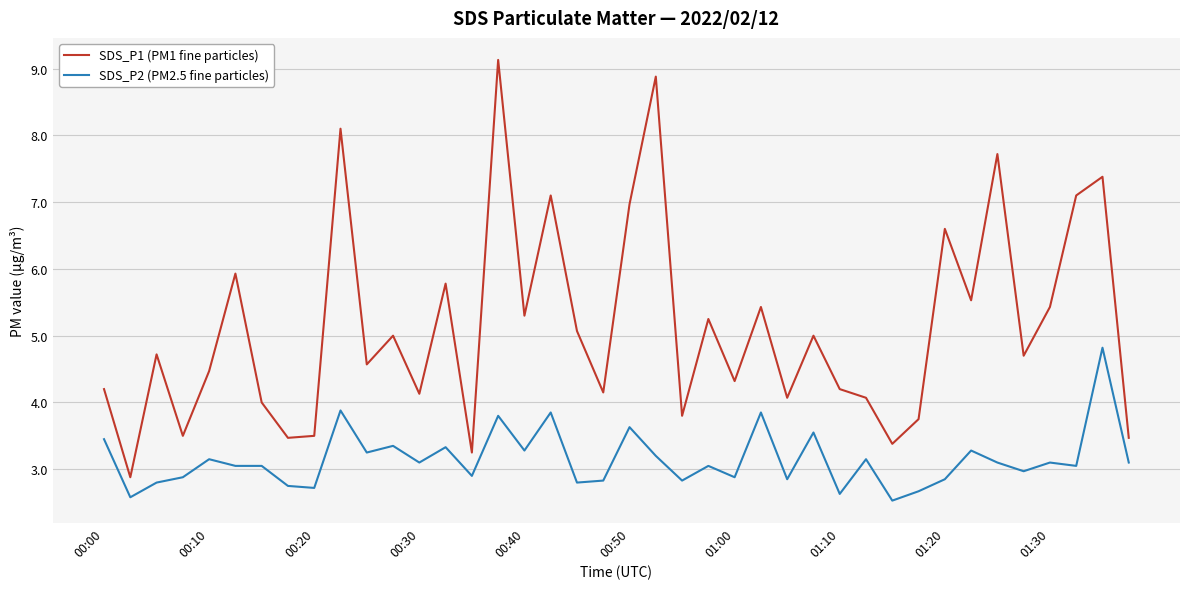

True or false: SDS_P2 (PM2.5 fine particles) and SDS_P1 (PM1 fine particles) cross at least once.

False